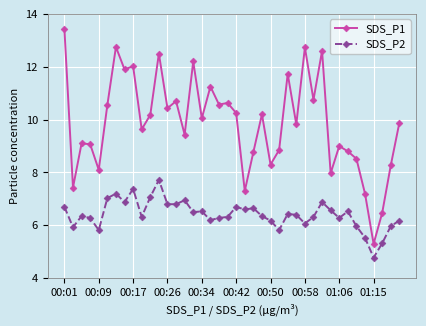

Rank the series by their average value, from highest to lowest.

SDS_P1, SDS_P2